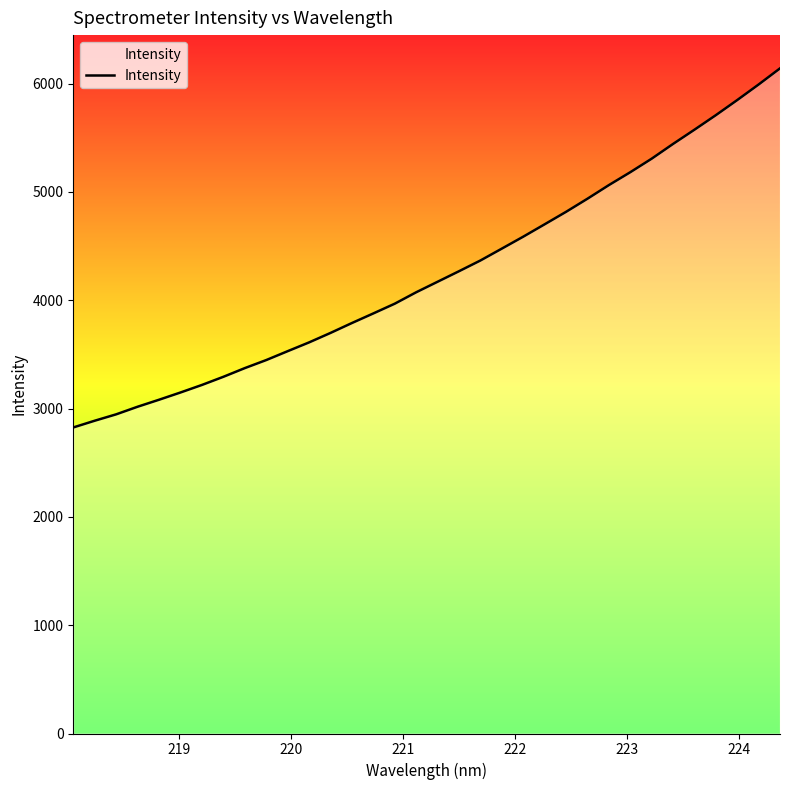

What is the difference between the maximum and minimum values?

3315.1